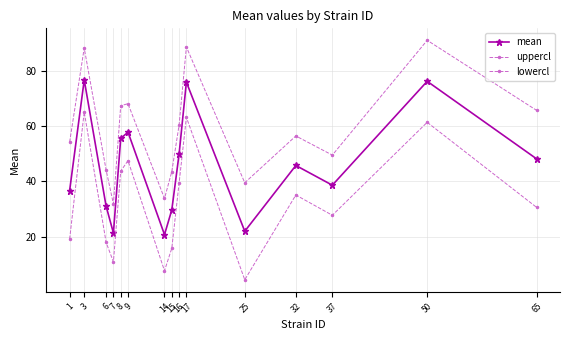

Rank the series at 7 from highest to lowest value.

uppercl, mean, lowercl